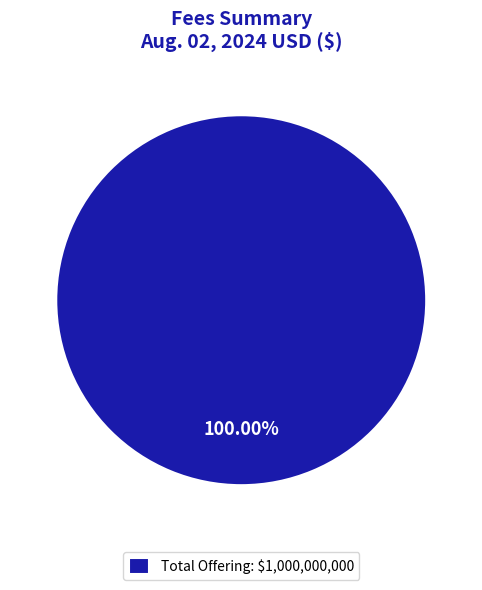

Rank the categories by value from lowest to highest.

Total Offering: $1,000,000,000